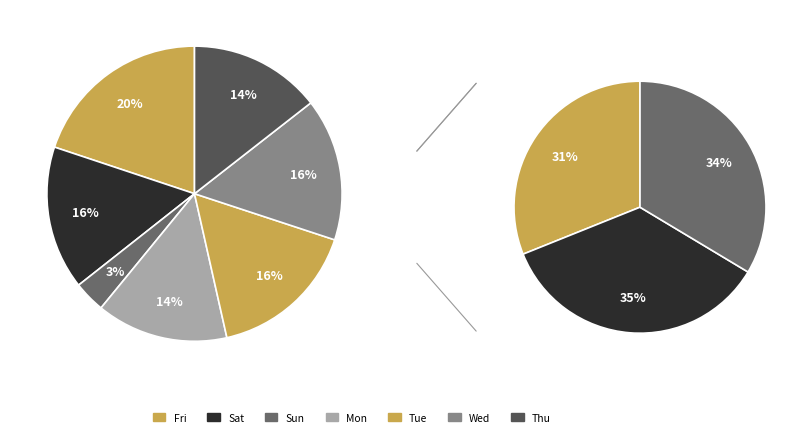

Is there a majority slice in this chart?

No